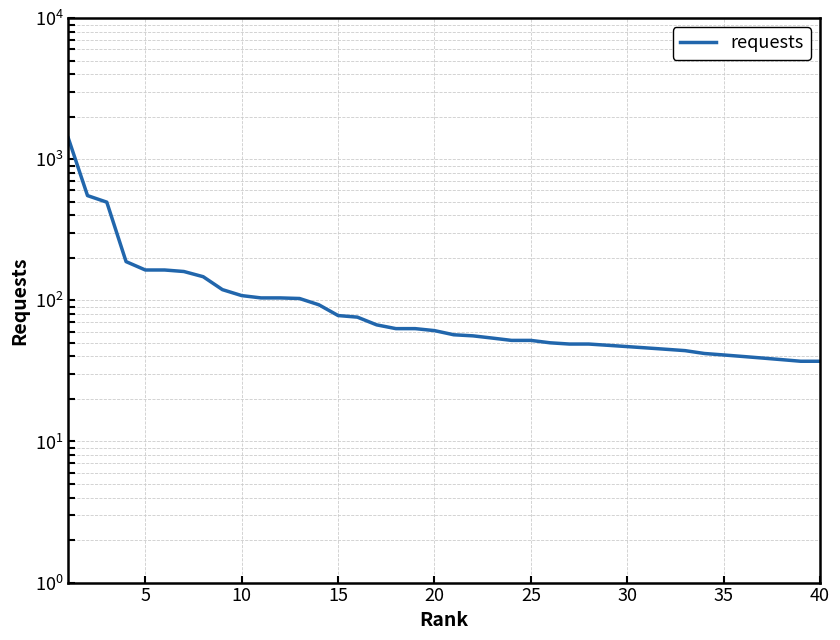

What is the greatest value displayed?

1414